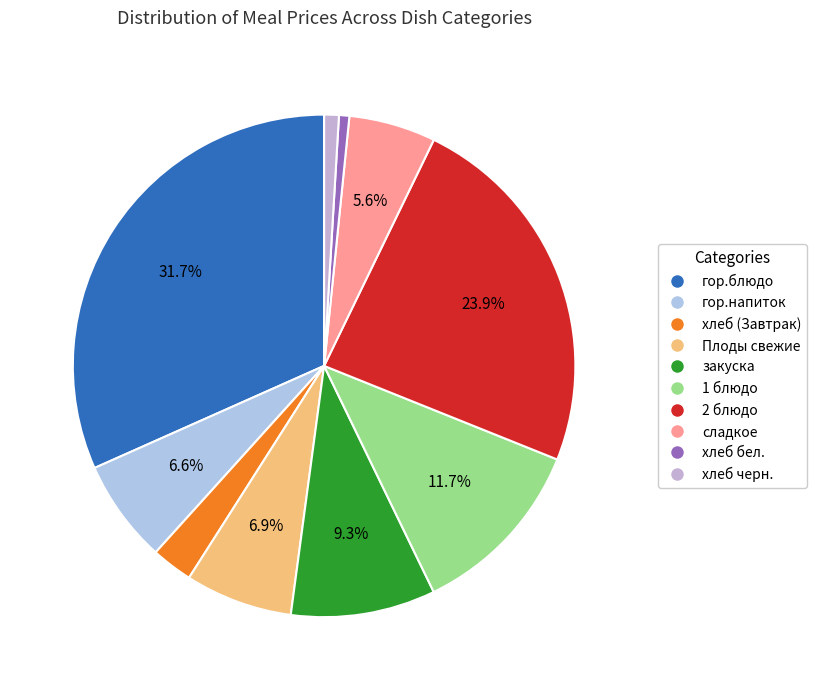

To the nearest percent, what is the difference between the largest and smallest slice percentages?

31%